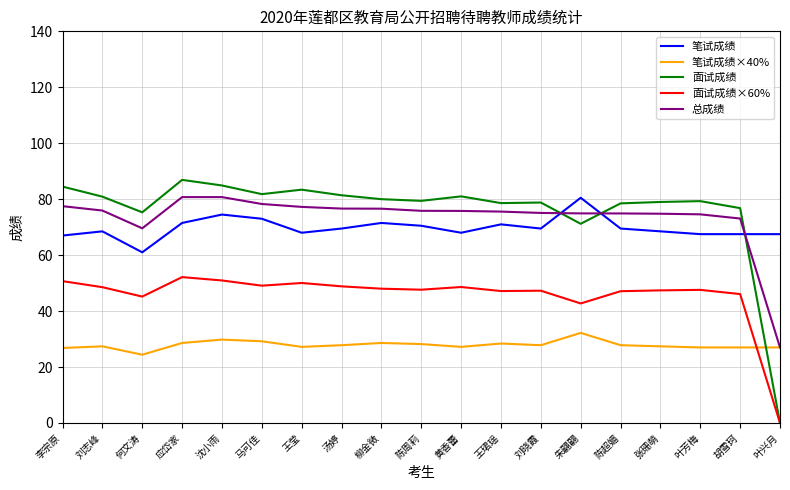

What is the approximate value of 面试成绩 at 刘晓霞?

78.8